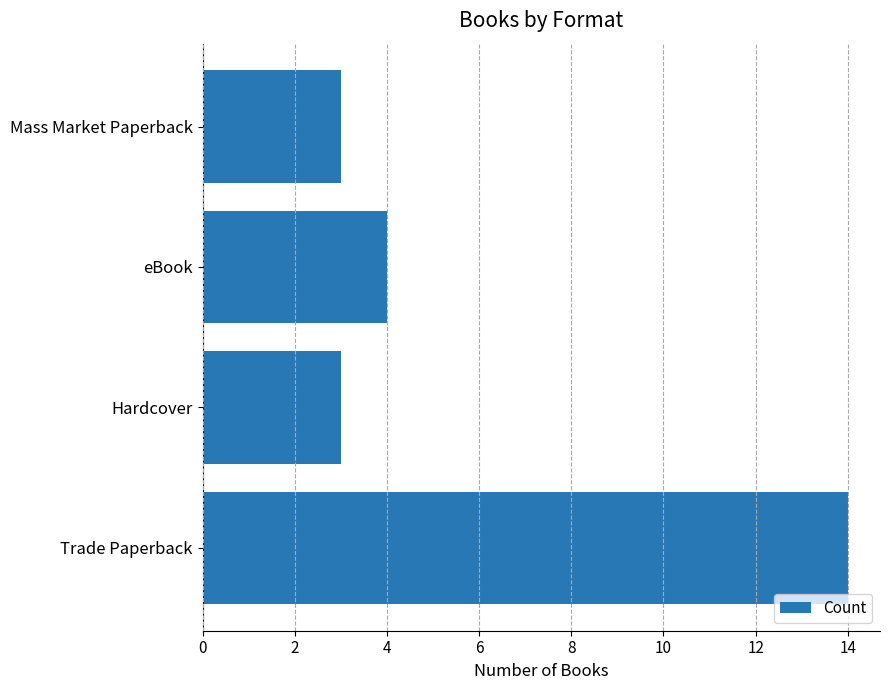

What is the difference between the second highest and second lowest values?

1